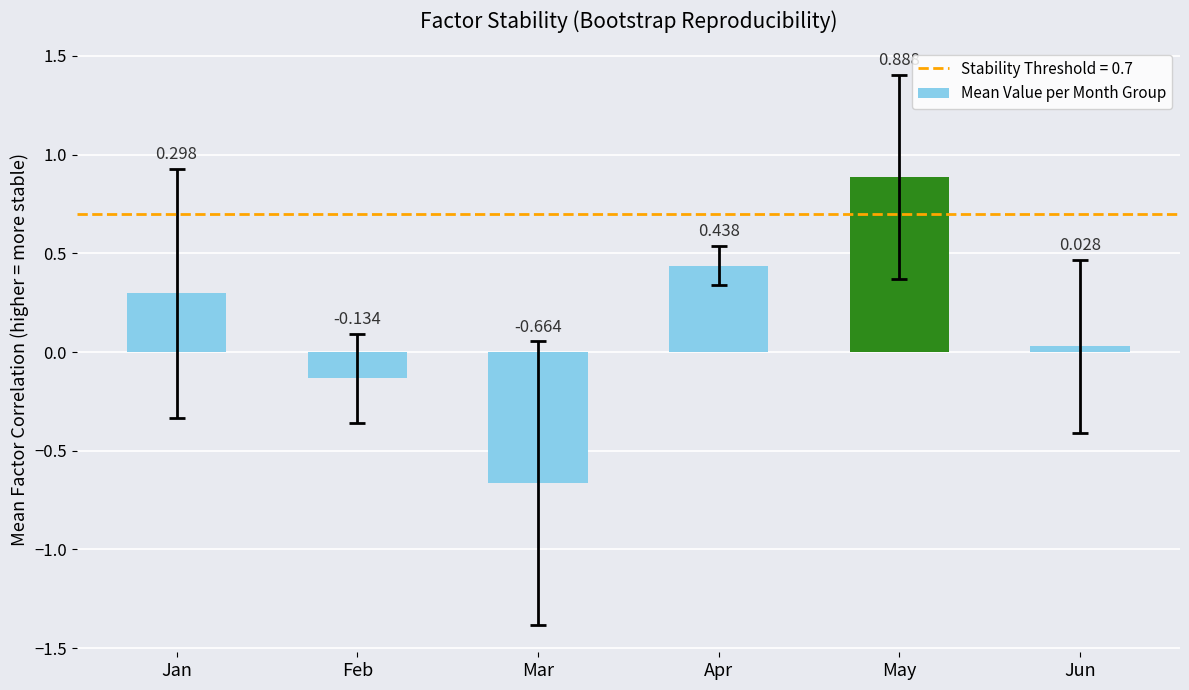

Rank the categories by value from highest to lowest.

May, Apr, Jan, Jun, Feb, Mar